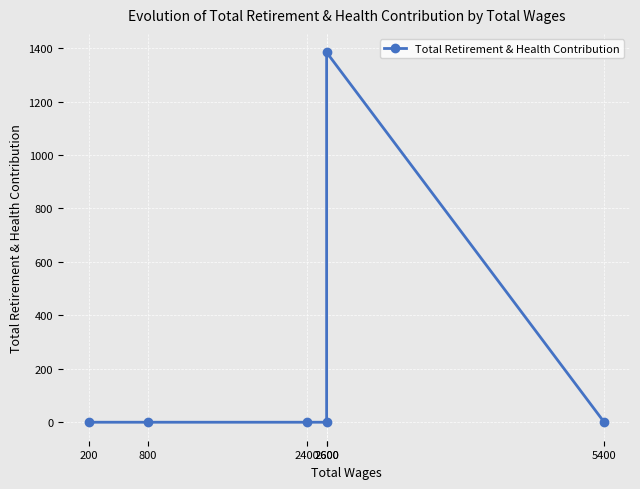

How many categories are shown in the chart?

6